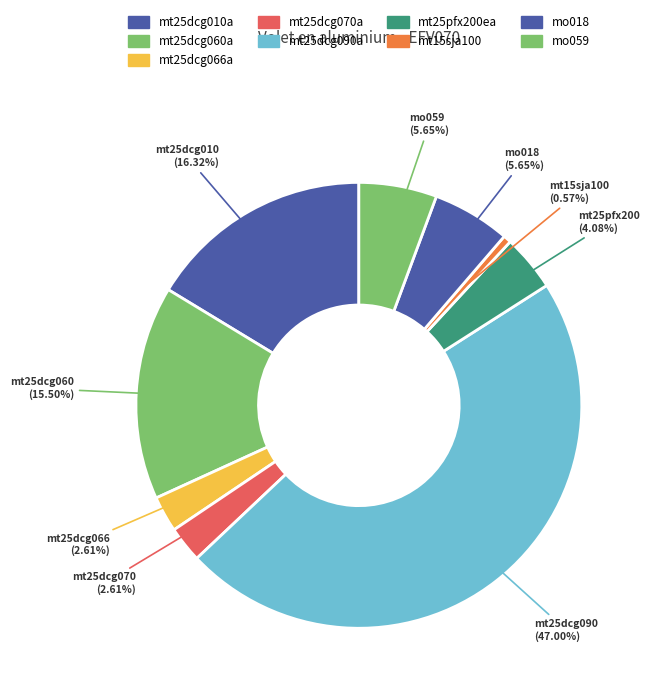

To the nearest percent, what is the combined percentage of mt25dcg066a and mo059?

8%